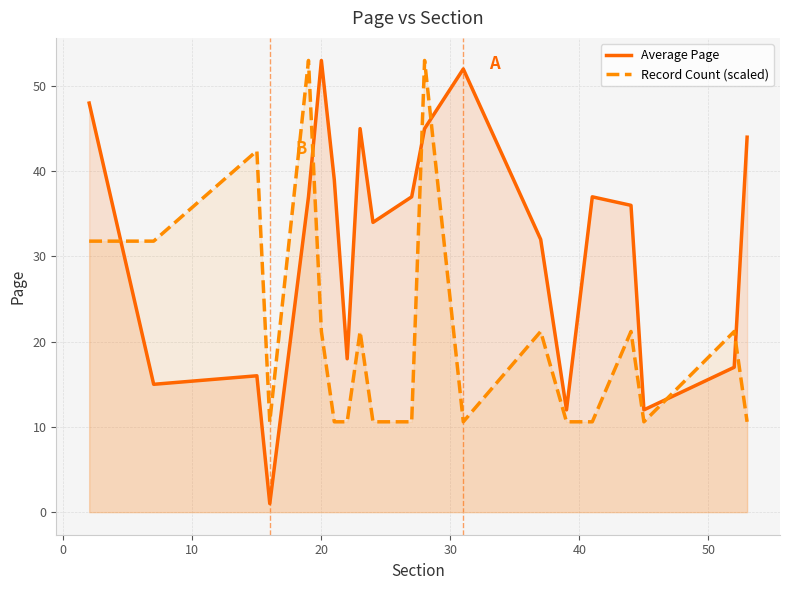

Count the number of categories in the chart.

20